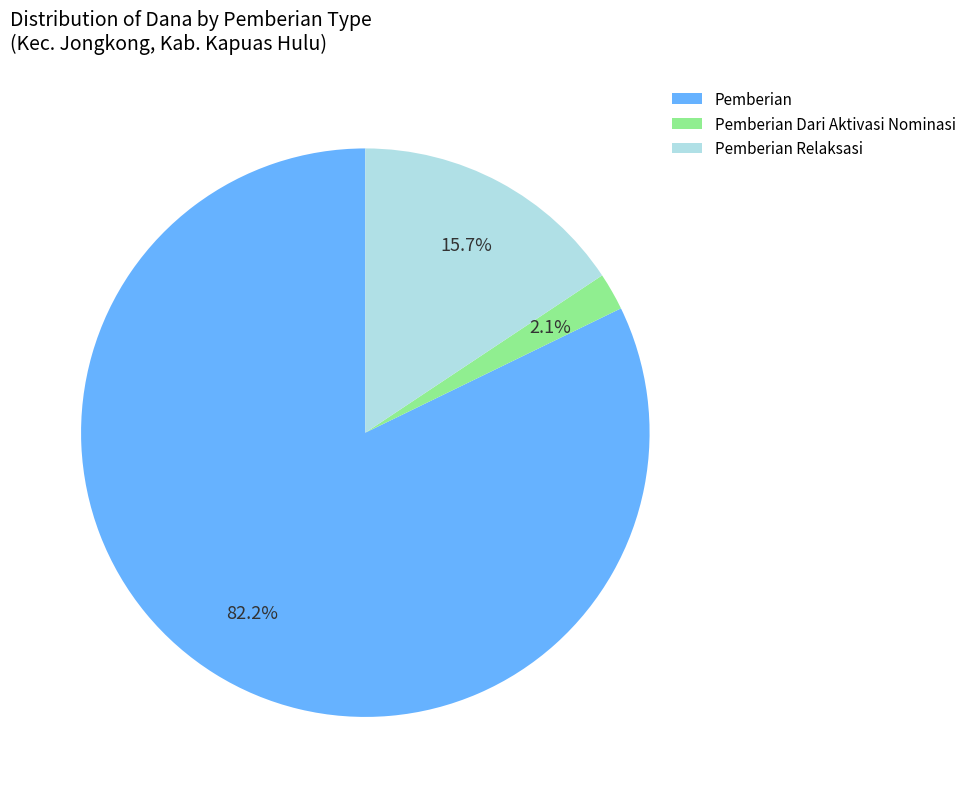

Does any single category account for the majority?

Yes